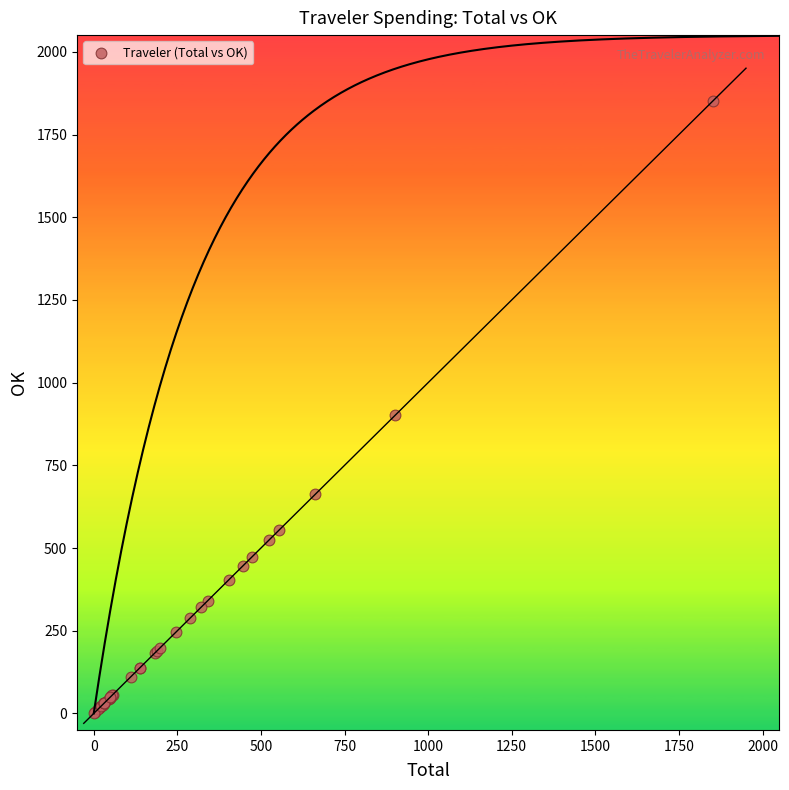

What Y value in the scatter plot is closest to 925?

901.0